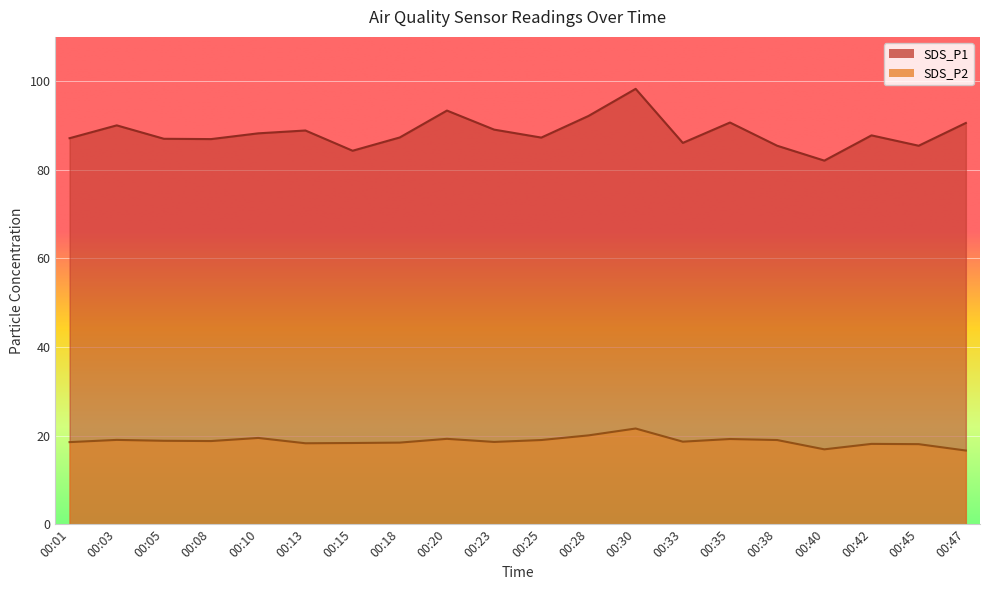

In SDS_P1, how many points are higher than both neighbors (excluding endpoints)?

6